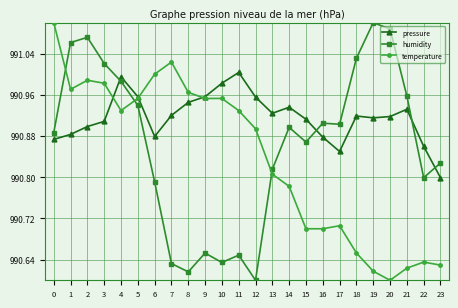

List the series in order of their overall mean, lowest first.

temperature, humidity, pressure